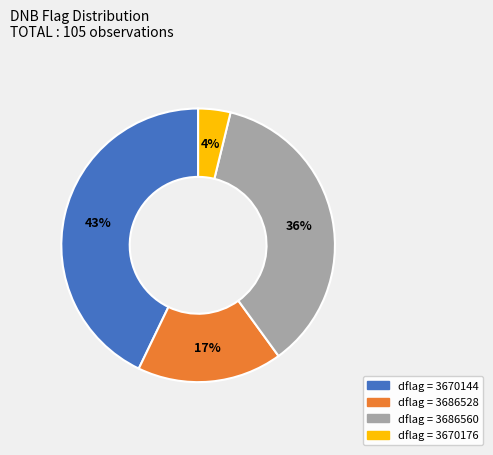

To the nearest percent, what is the difference between the largest and smallest slice percentages?

39%